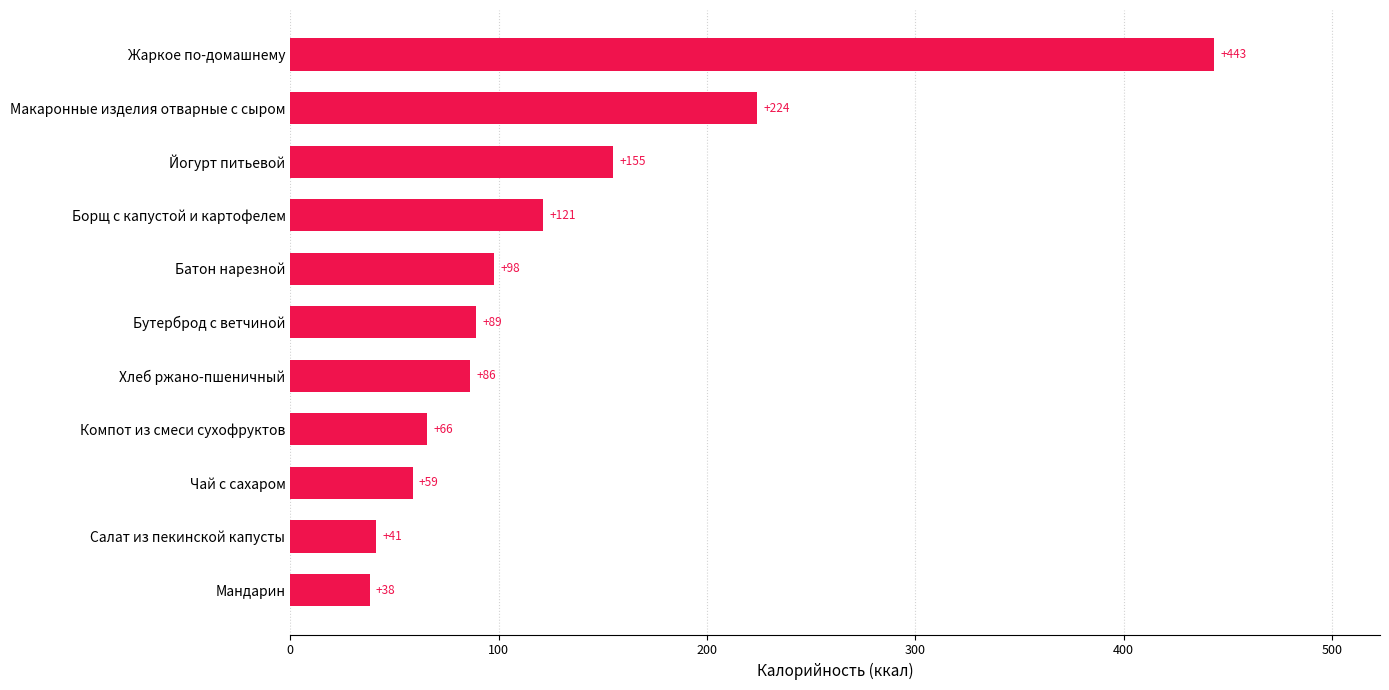

Are the bars grouped side by side (vs. stacked)?

No